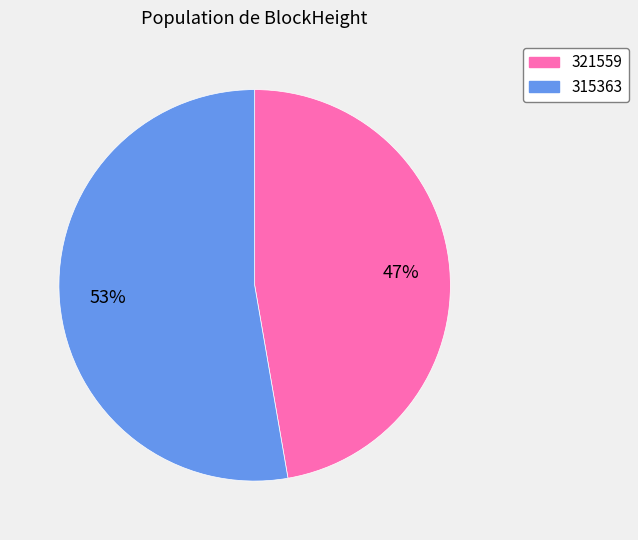

To the nearest percent, what portion does 315363 represent?

53%